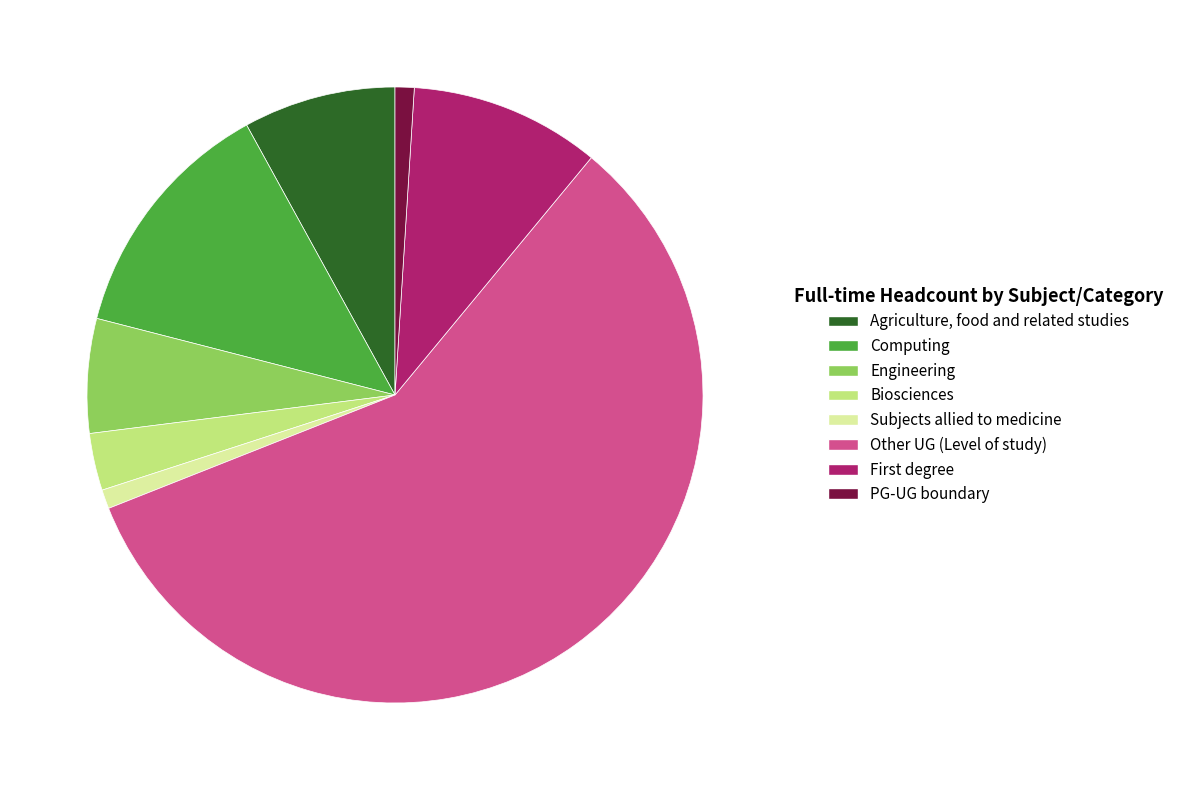

Is there a majority slice in this chart?

Yes